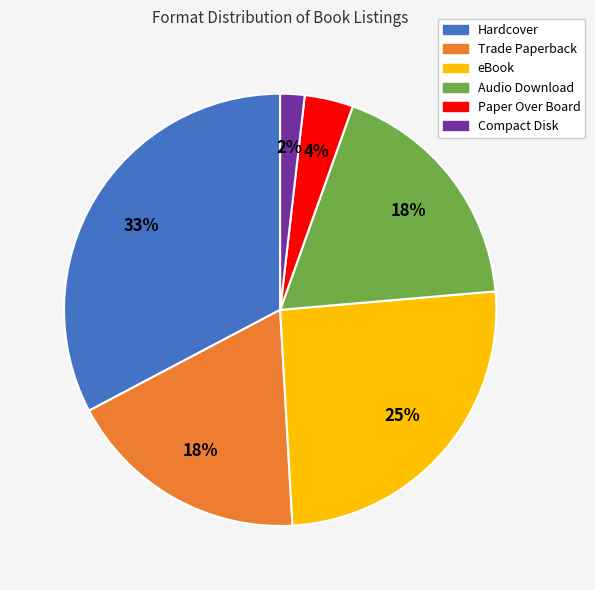

Between Compact Disk and Paper Over Board, which is larger?

Paper Over Board